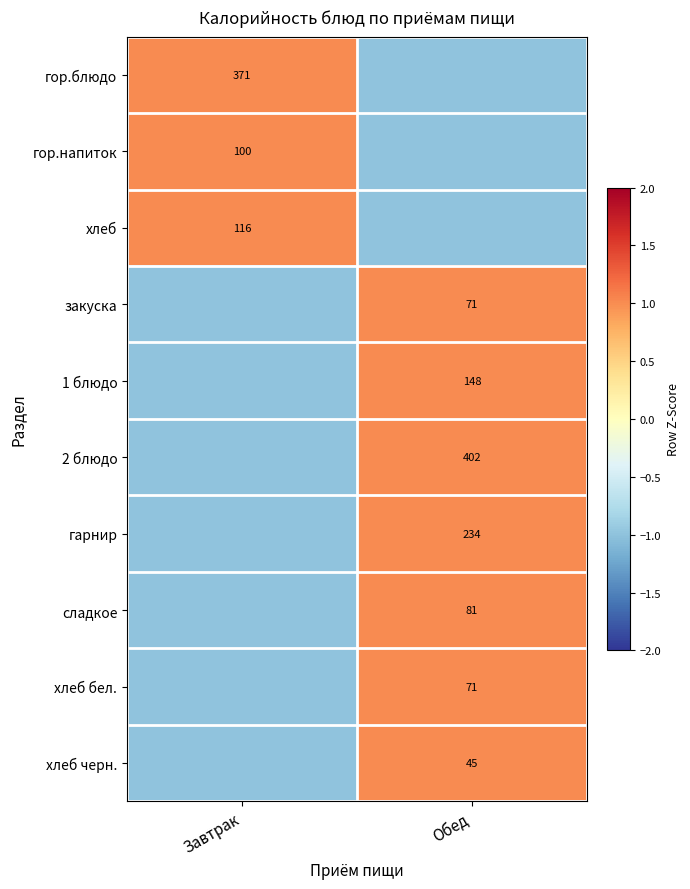

Is it true that хлеб черн. equals 77 at Обед?

False